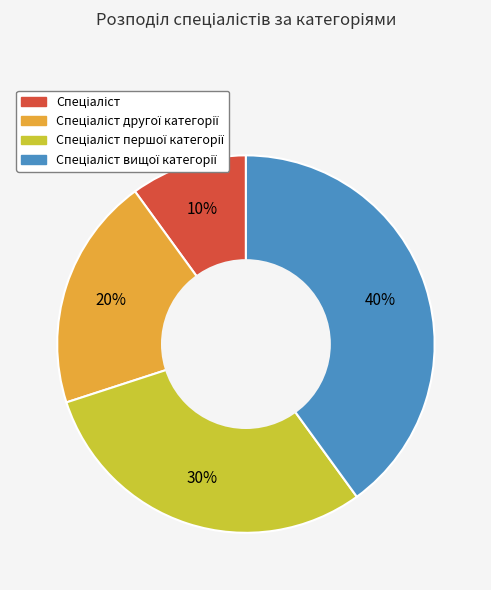

Count the number of slices in the pie.

4